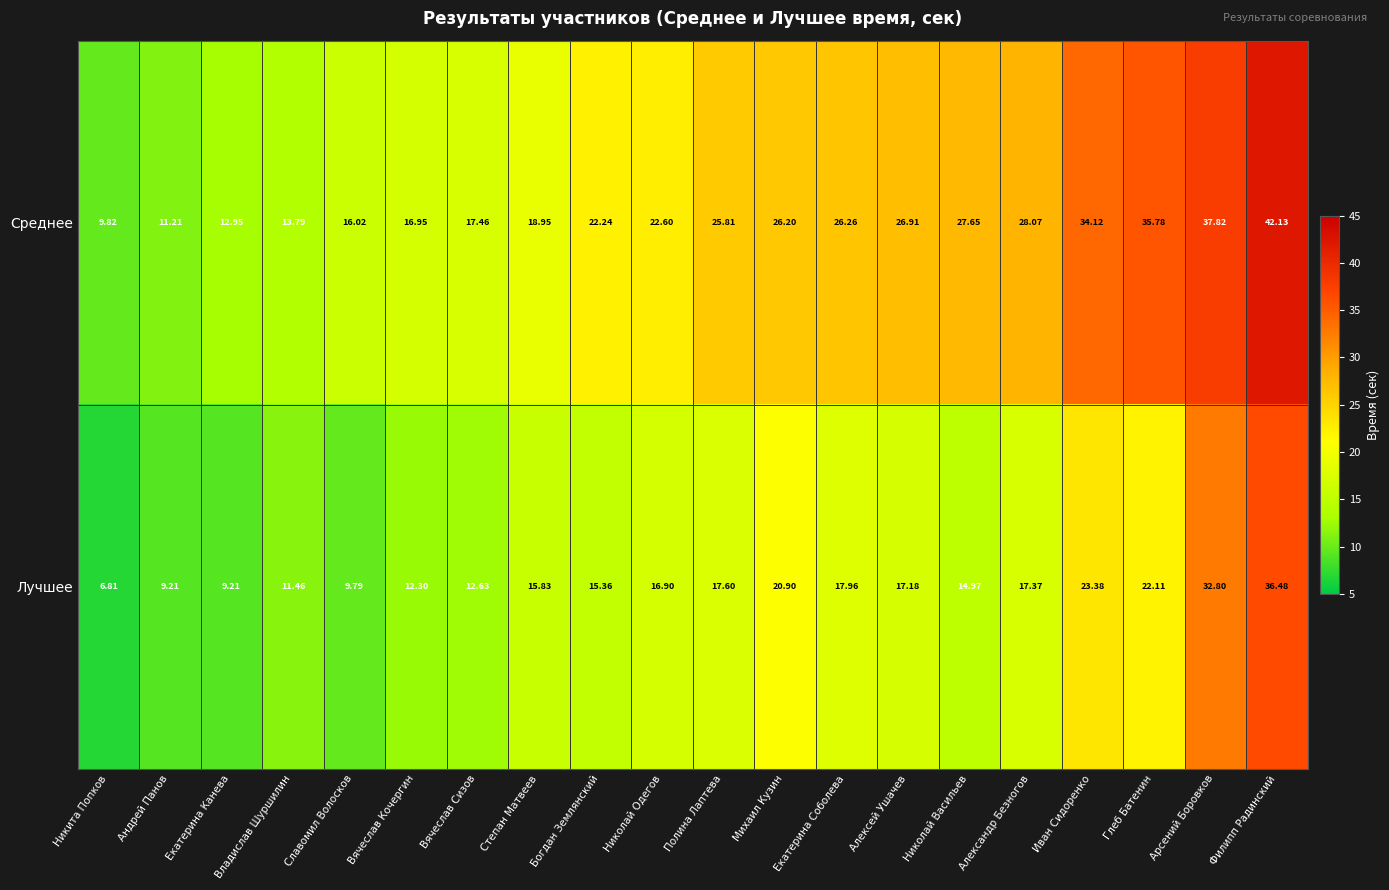

List the series in order of their overall mean, highest first.

Среднее, Лучшее